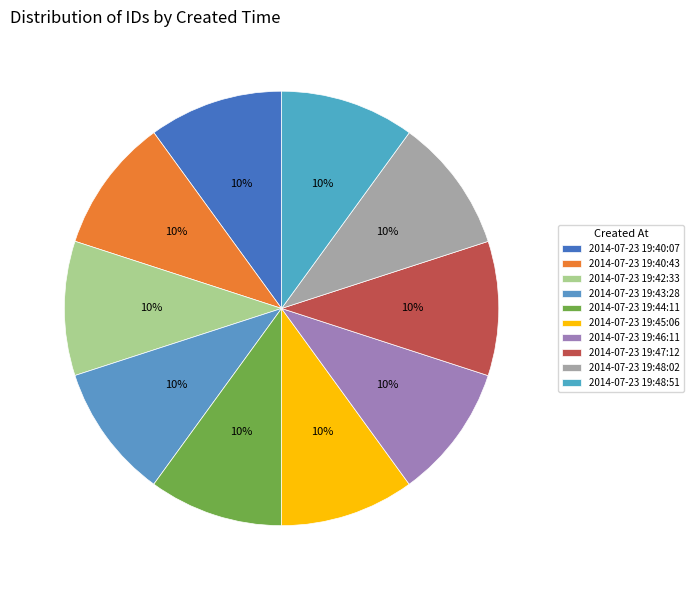

To the nearest percent, what is the average slice percentage?

10%